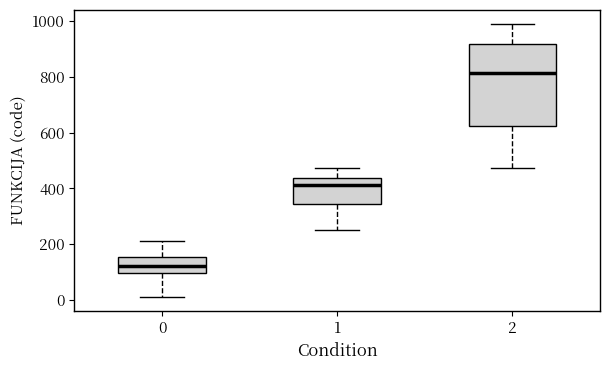

Which box's median line is the highest?

2